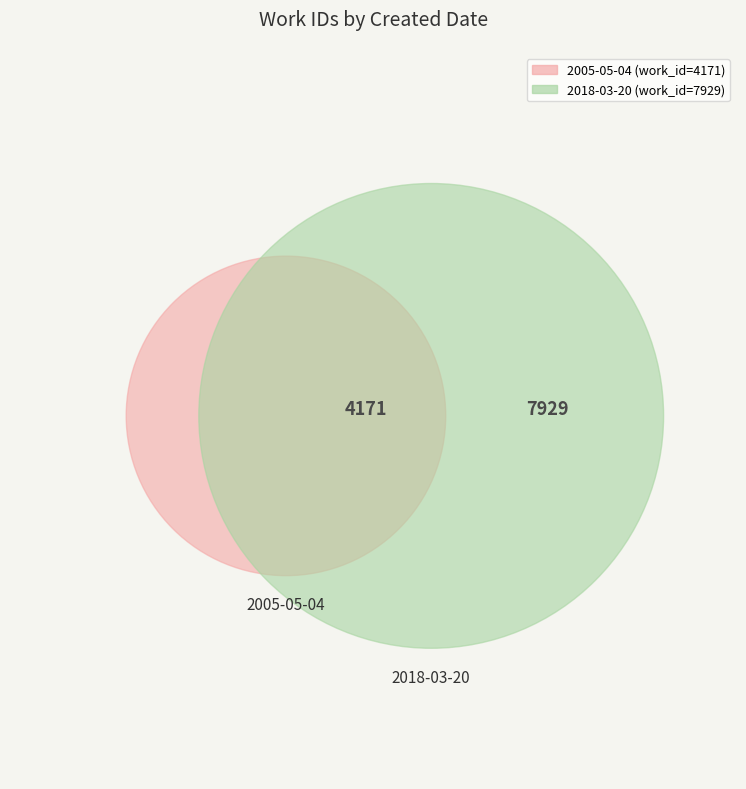

Rank the categories by value from highest to lowest.

2018-03-20, 2005-05-04